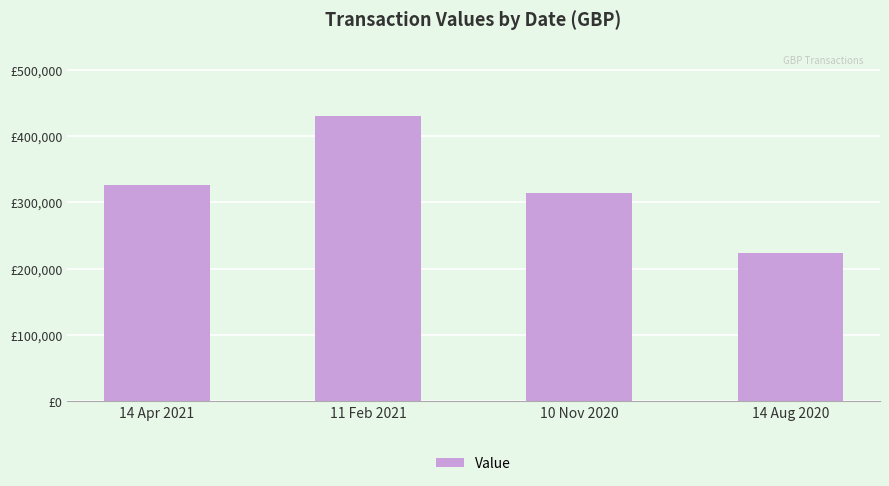

What is the label of the 3rd bar from the right?

11 Feb 2021